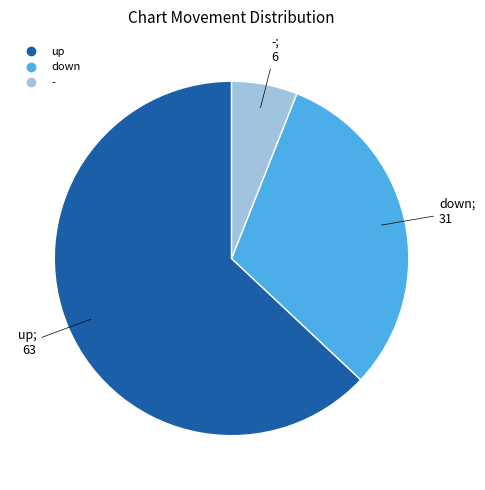

True or false: up accounts for 76% of the total.

False